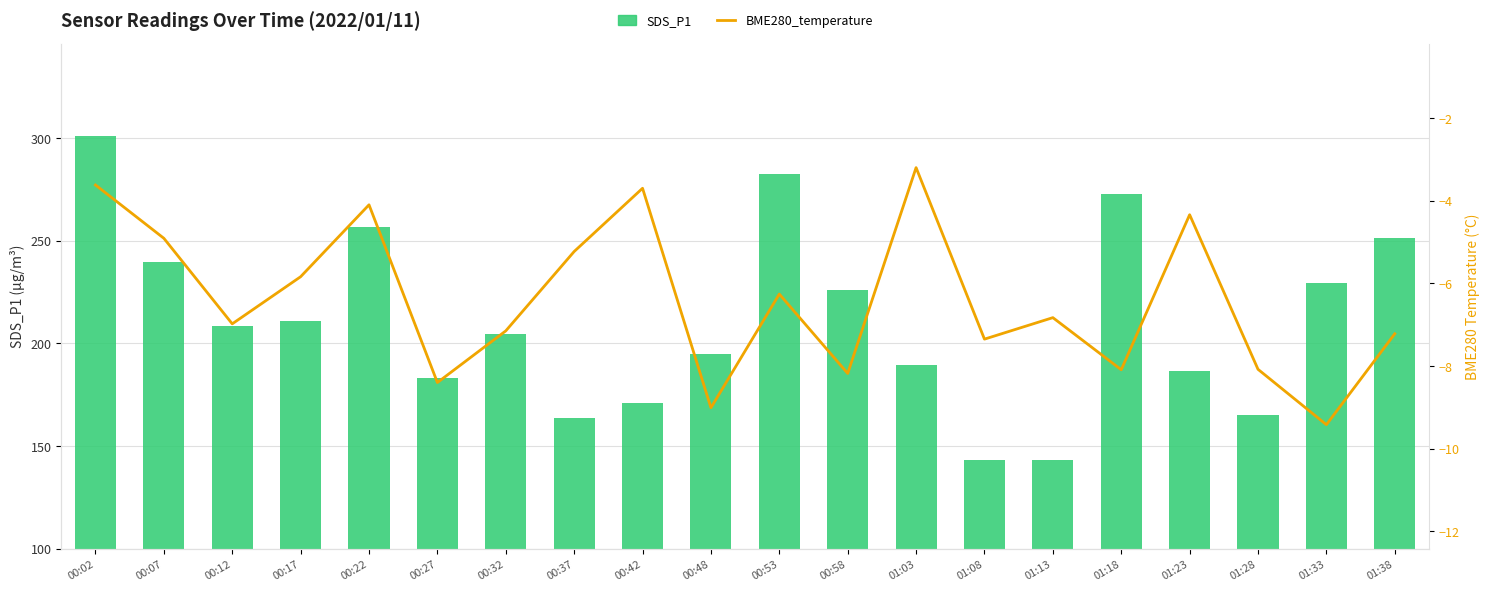

Rank the series by their maximum value, from highest to lowest.

SDS_P1, BME280_temperature